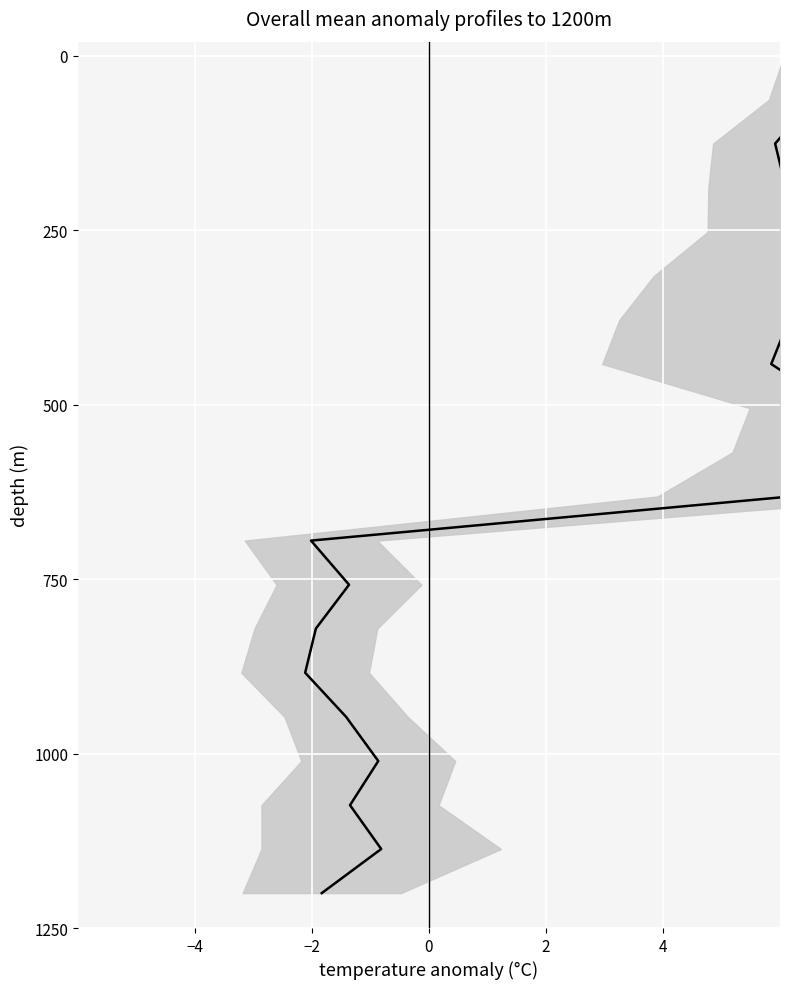

Is this an area chart (filled region under the line)?

No